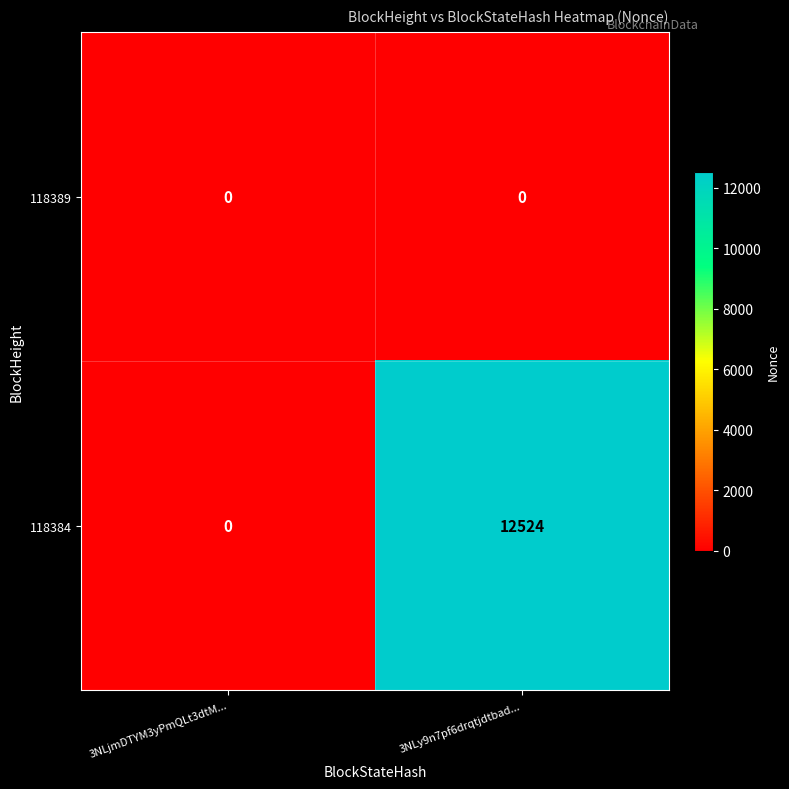

Rank the series by their average value, from highest to lowest.

118384, 118389